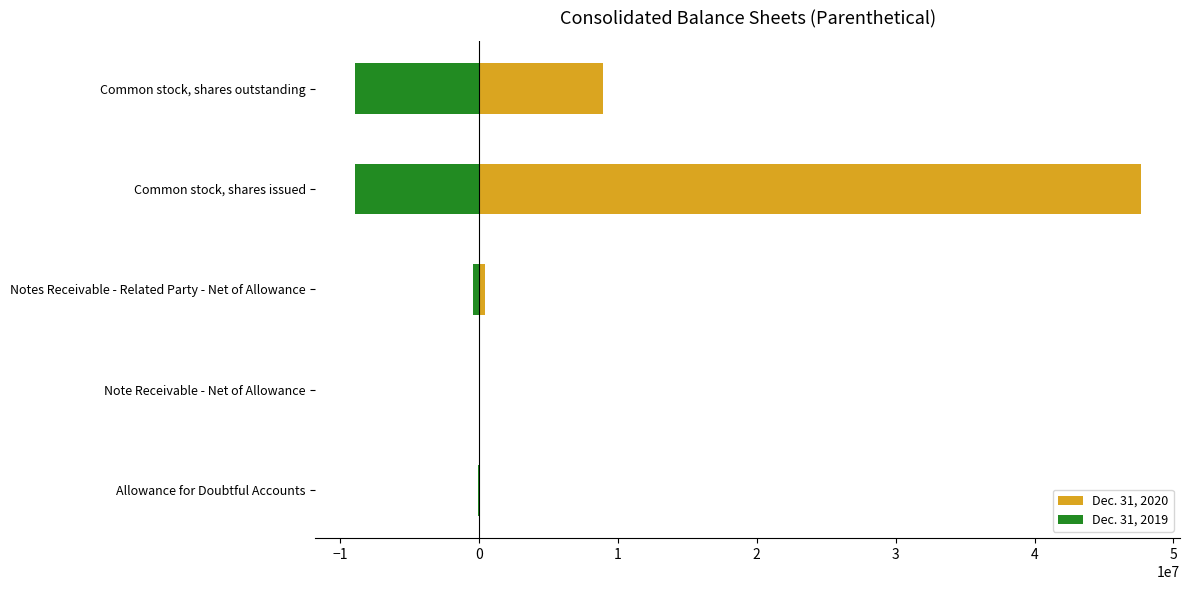

How many data points in Dec. 31, 2019 are above -418000?

2